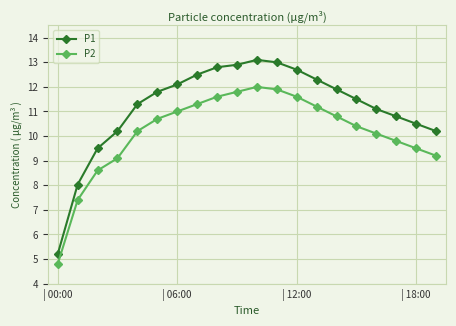

What is the difference between the maximum and minimum values in the P1 series?

7.9